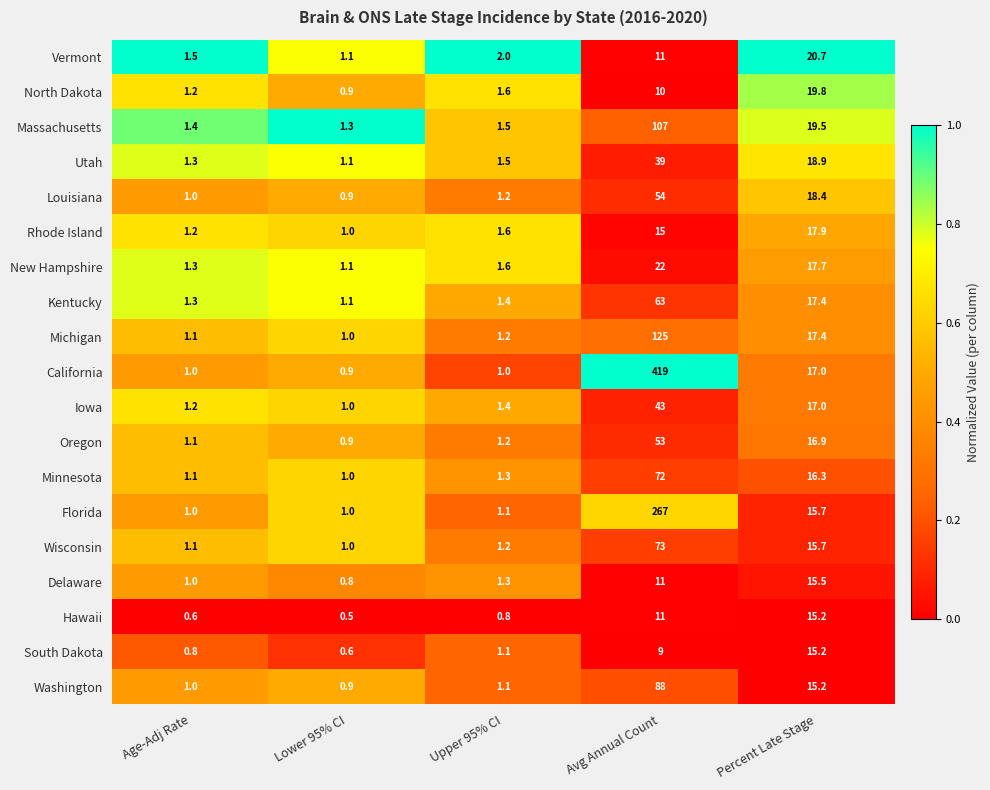

How many series are shown in this chart?

19